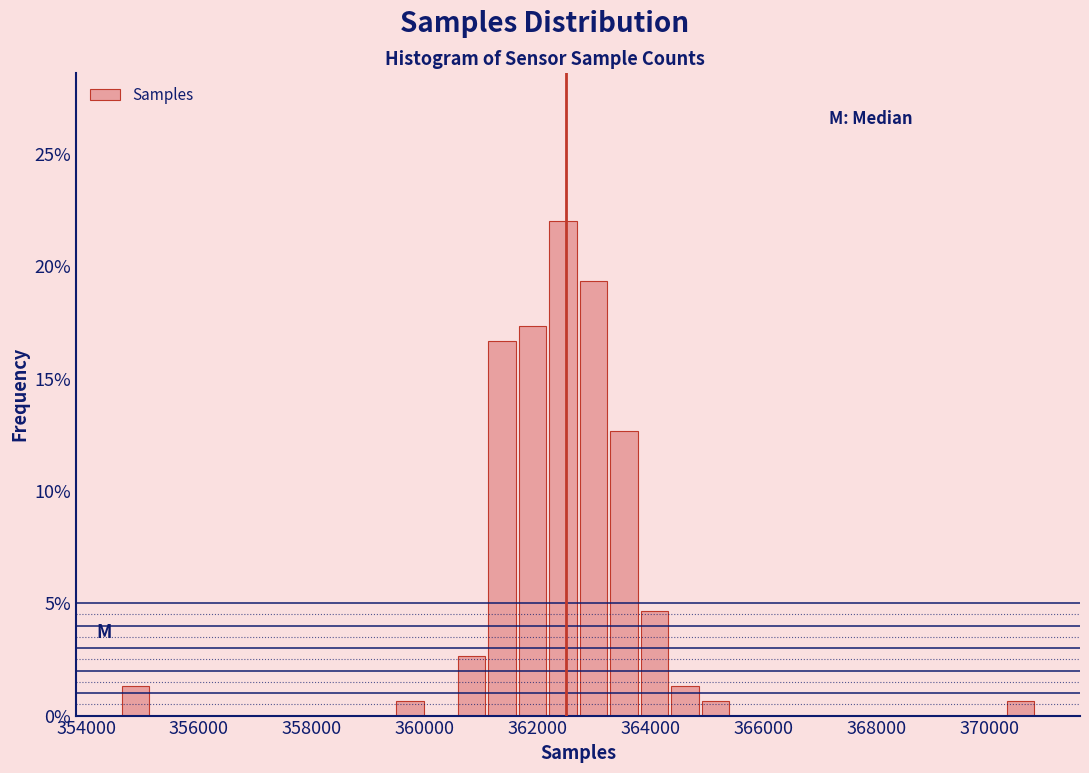

Around what value on the x-axis is the tallest bar? Give the approximate position of its centre, as read against the axis.

362400